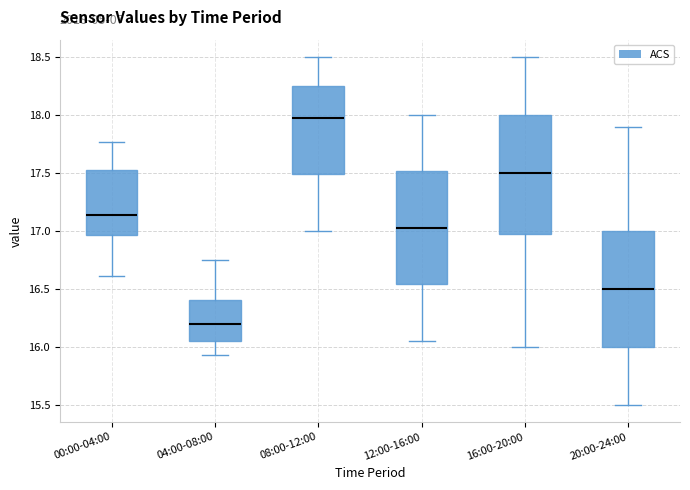

Reading left to right, read every box against the y-axis: the position of its median line, the range the box covers, and the ends of its whiskers. The values are not printed on the chart, so give them approximately, as read against the axis.

00:00-04:00: median 17.15, box 16.95 to 17.50, whiskers 16.60 to 17.75
04:00-08:00: median 16.20, box 16.05 to 16.40, whiskers 15.95 to 16.75
08:00-12:00: median 18.00, box 17.50 to 18.25, whiskers 17.00 to 18.50
12:00-16:00: median 17.05, box 16.55 to 17.50, whiskers 16.05 to 18.00
16:00-20:00: median 17.50, box 17.00 to 18.00, whiskers 16.00 to 18.50
20:00-24:00: median 16.50, box 16.00 to 17.00, whiskers 15.50 to 17.90